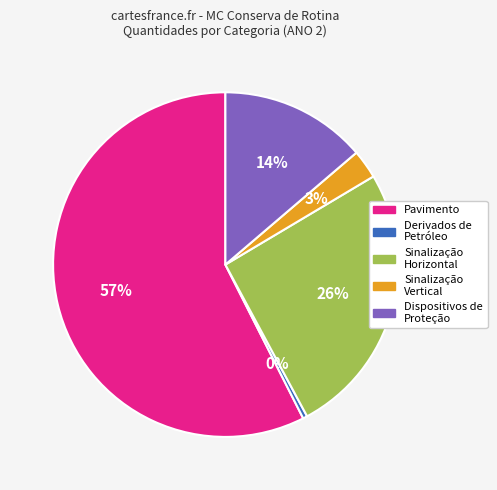

Which slice is the smallest?

Derivados de Petróleo